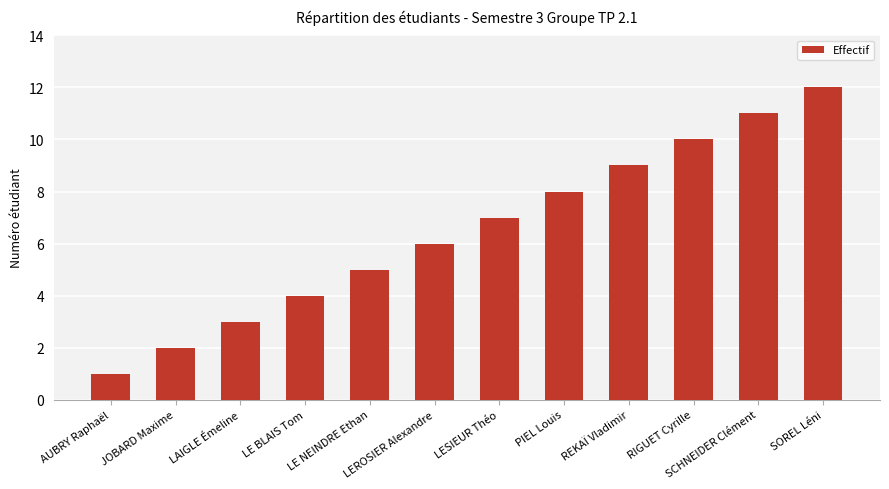

Where is the data nearest to the value 6?

LEROSIER Alexandre